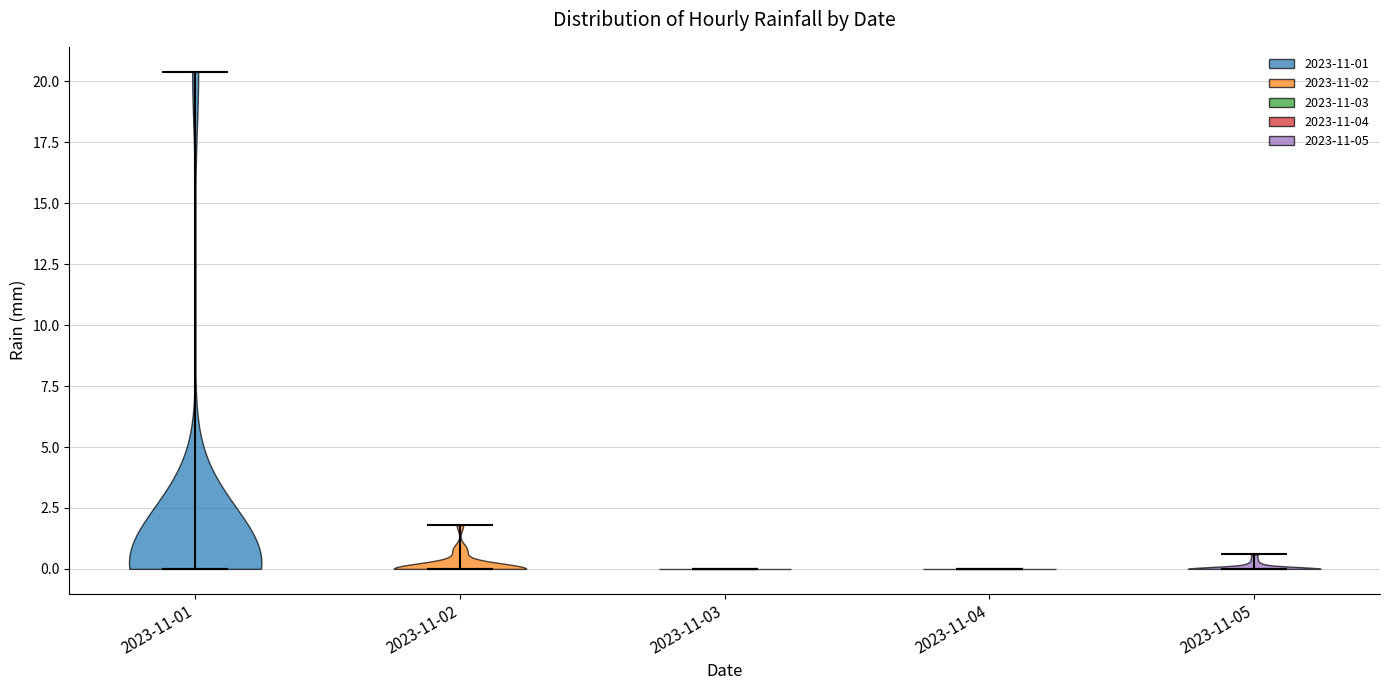

What is the highest point the violin for 2023-11-03 reaches on the y-axis? The values are not printed on the chart, so give them approximately, as read against the axis.

0.0